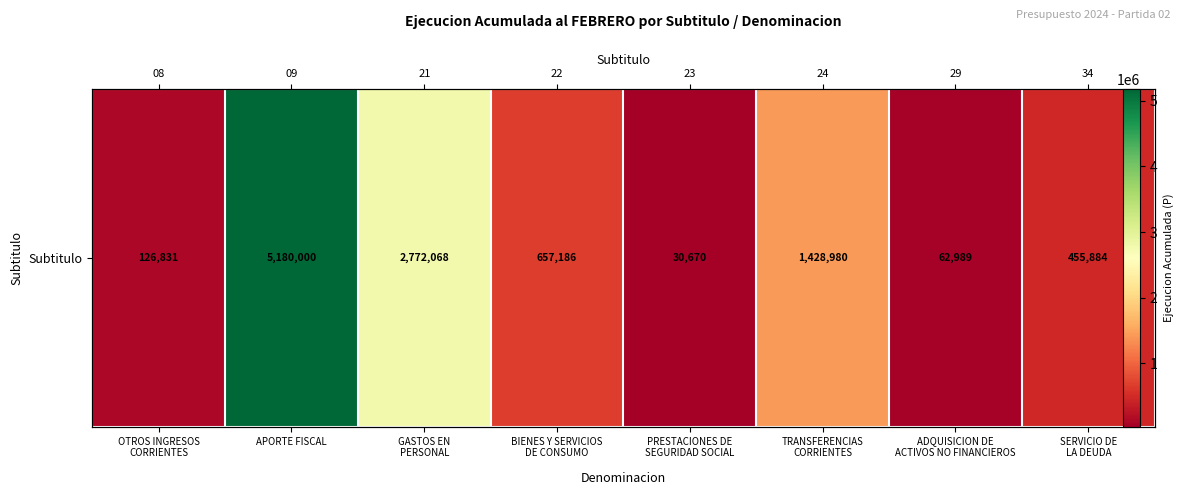

What is the change in value from PRESTACIONES DE
SEGURIDAD SOCIAL to TRANSFERENCIAS
CORRIENTES?

+1398310